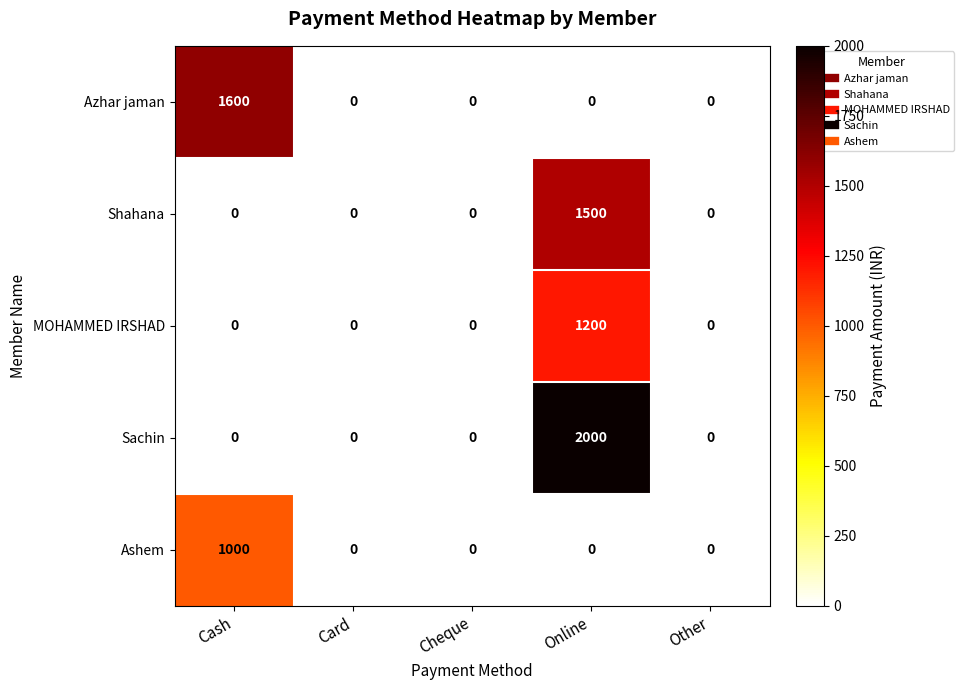

Between Online and Other, which series saw the biggest shift?

Sachin